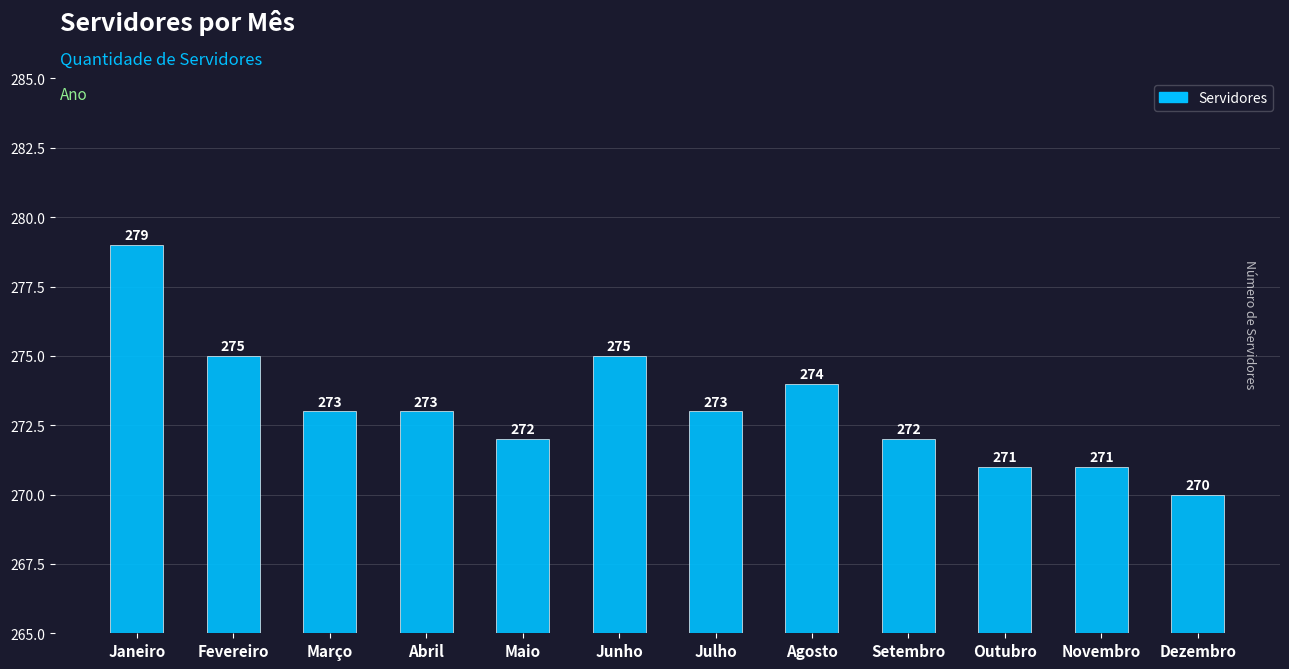

What position from the left is Fevereiro?

2